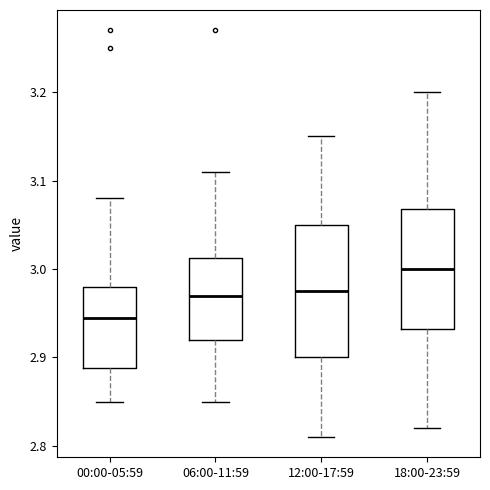

Which box has the highest median line?

18:00-23:59